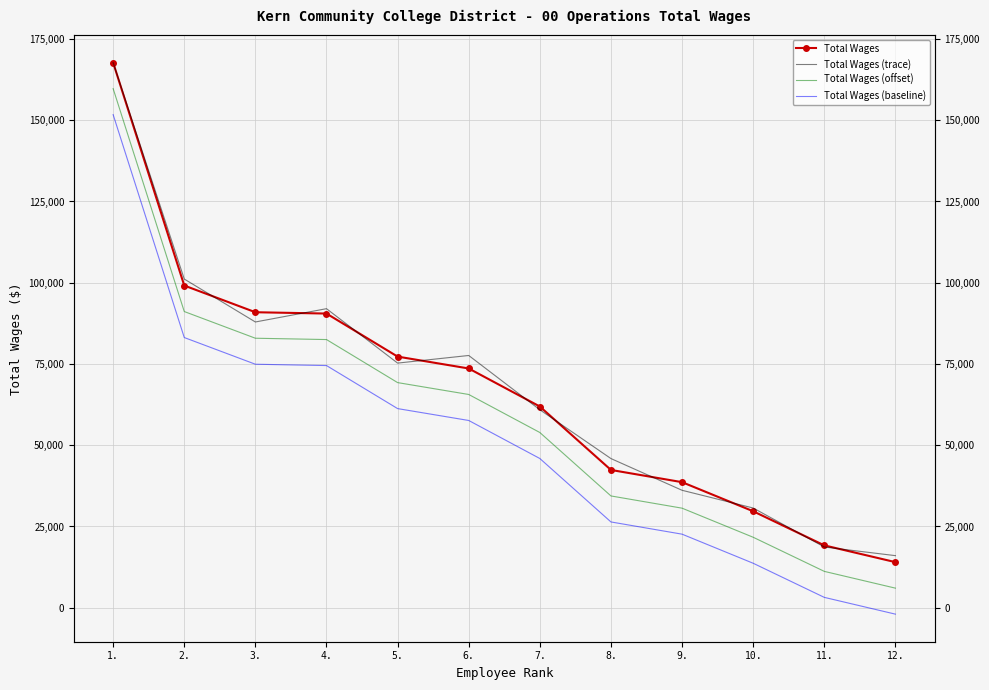

Reading left to right, what are all the values shown in this chart?

Total Wages: 167731	99141	90926	90519	77274	73619	61919	42398	38637	29685	19189	14028
Total Wages (trace): 167731	101141	87926	92019	75274	77619	60919	45898	36137	30685	18689	16028
Total Wages (offset): 159731	91141	82926	82519	69274	65619	53919	34398	30637	21685	11189	6028
Total Wages (baseline): 151731	83141	74926	74519	61274	57619	45919	26398	22637	13685	3189	-1972